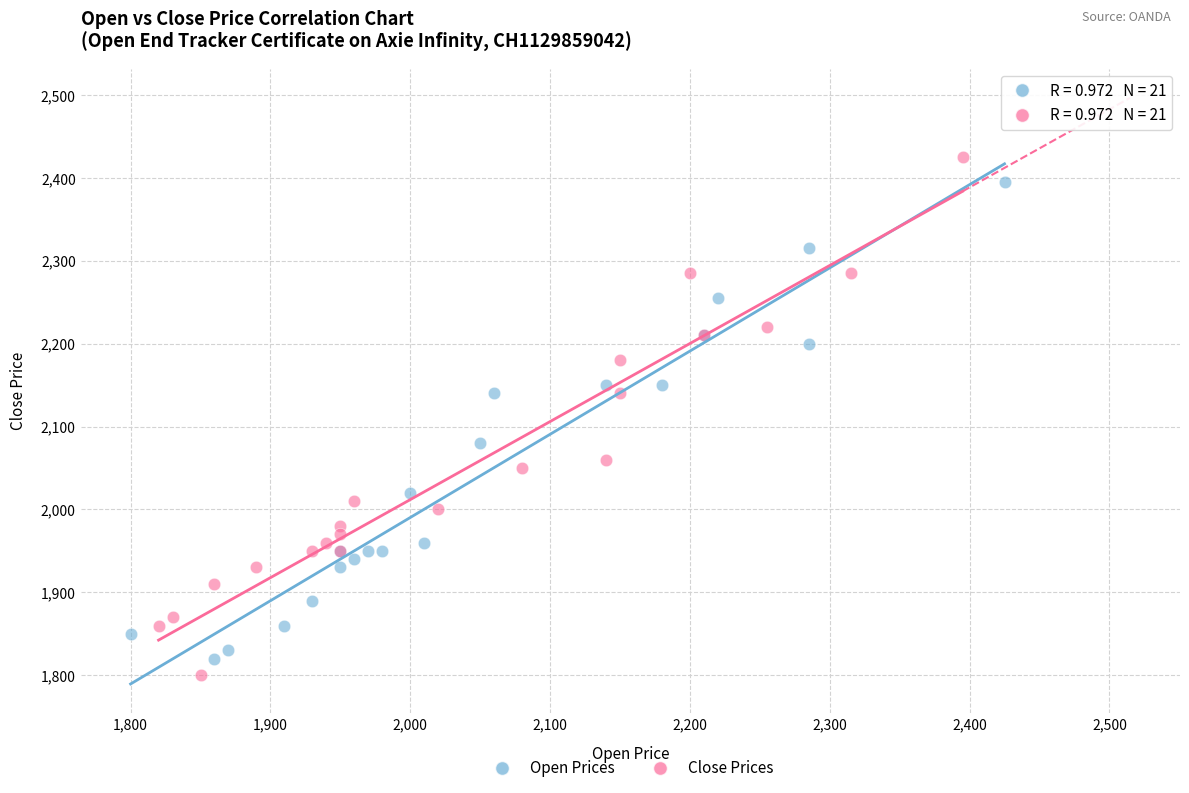

Which series reaches the maximum Y coordinate?

Close Prices